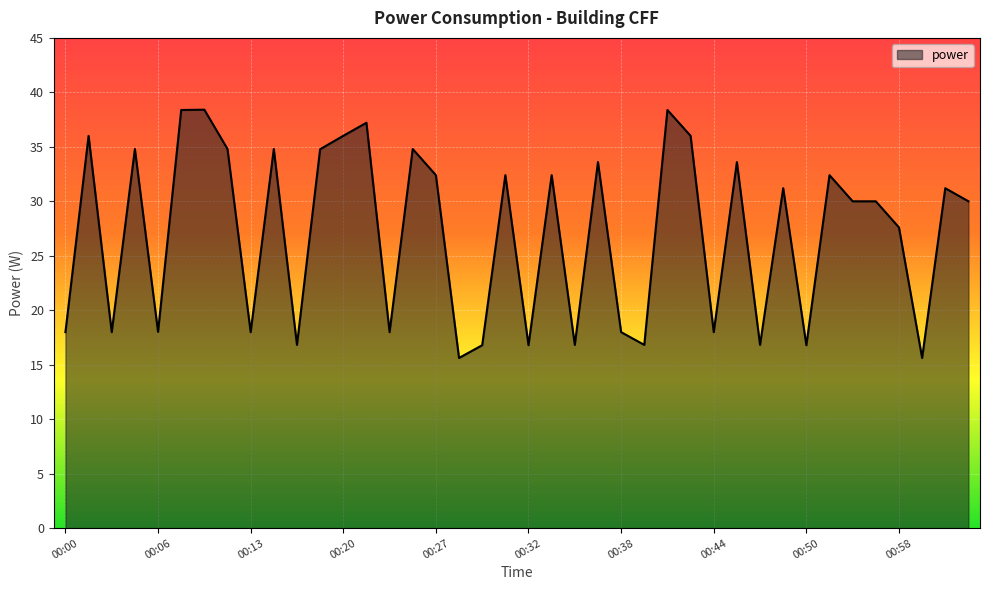

How many values are below 31?

20